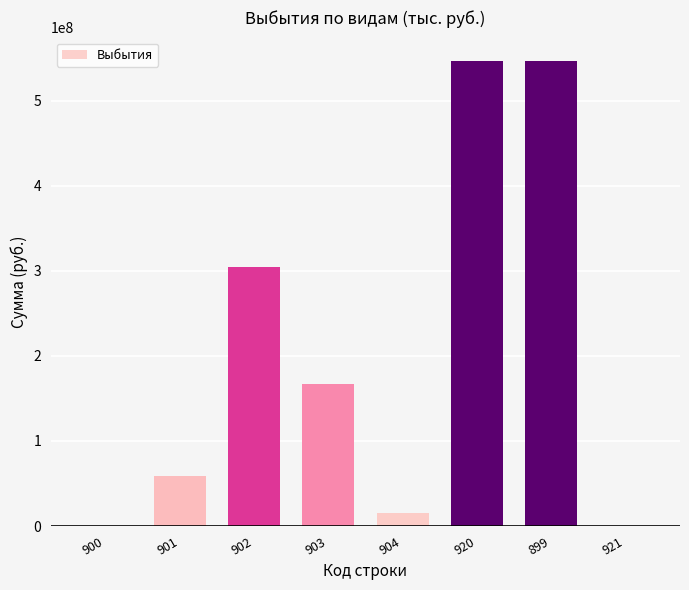

What is the sum of all values?

1639671513.8